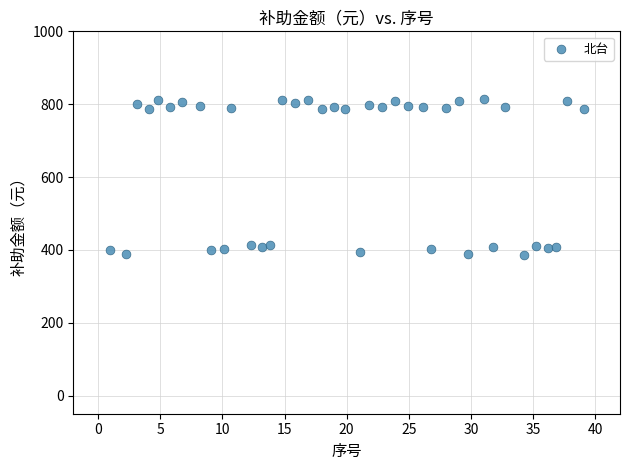

What is the range of X values (max minus min)?

38.2